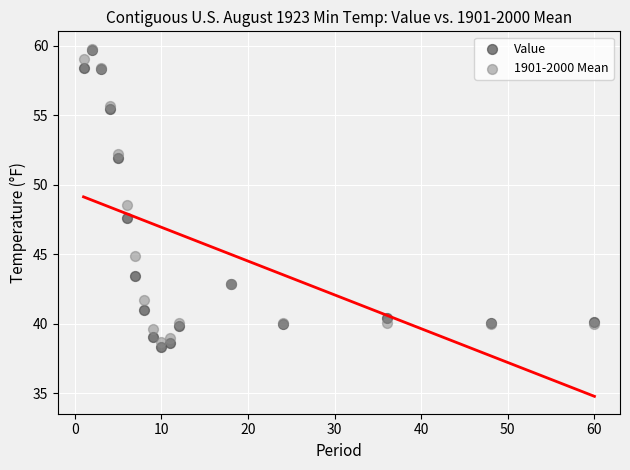

What are all the series names shown in the legend?

Value, 1901-2000 Mean